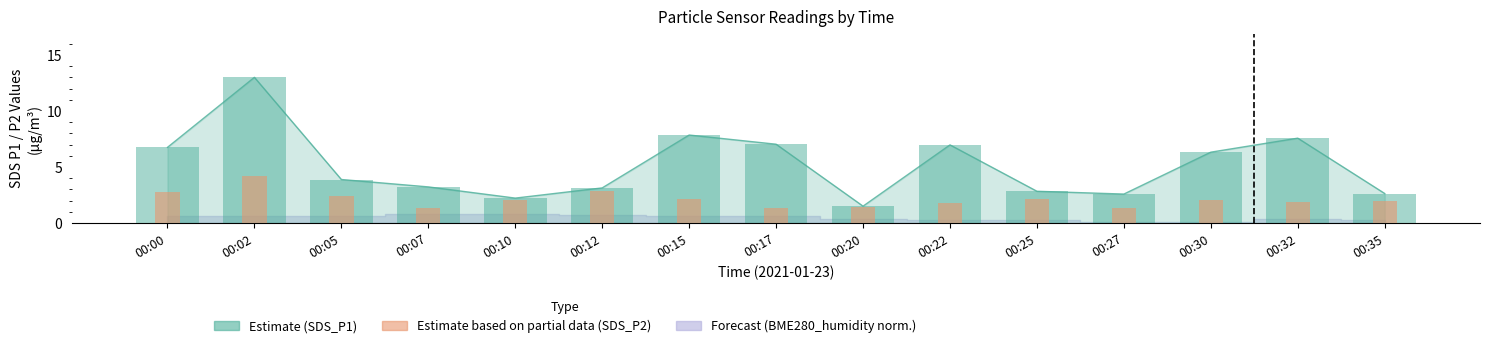

How many bars are there in total?

30